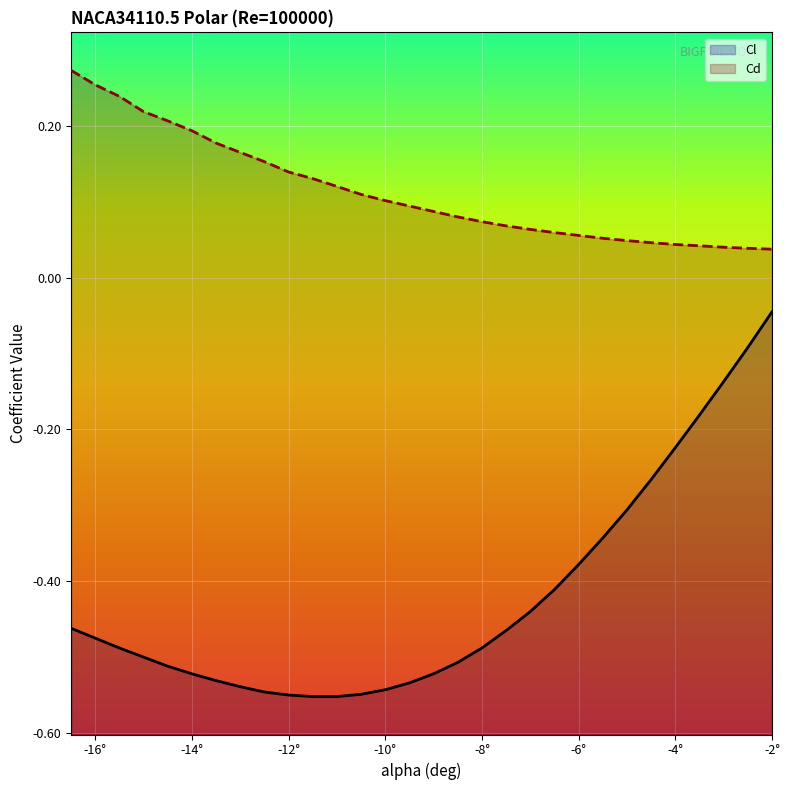

What is the minimum value shown in the chart?

-0.6